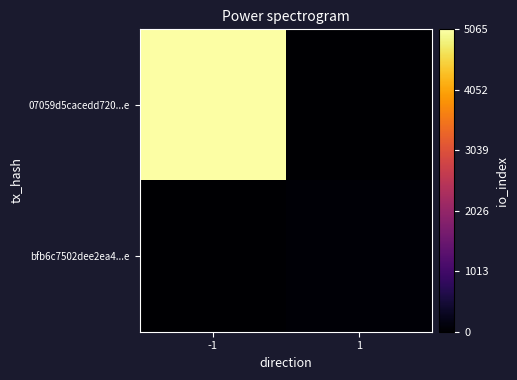

Which series has the largest total across all categories?

07059d5cacedd720...e